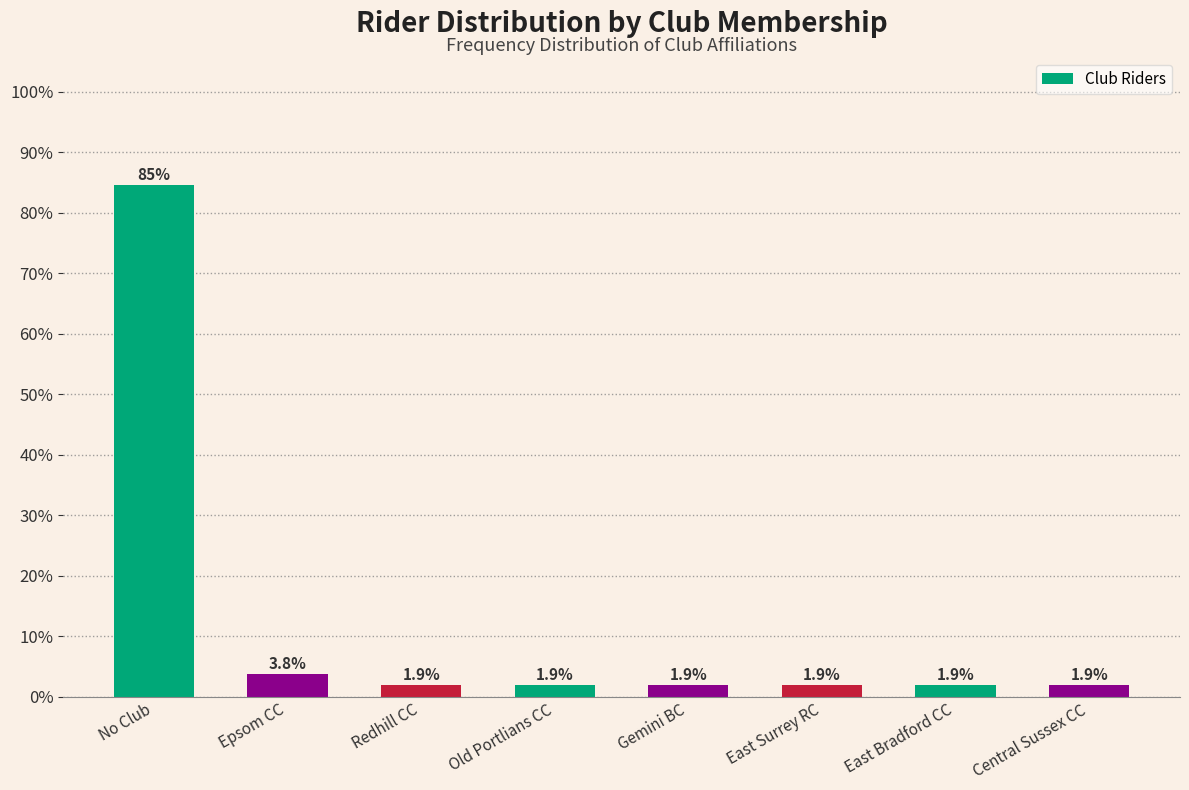

Reading left to right, extract all data points from this chart.

No Club=84.6	Epsom CC=3.8	Redhill CC=1.9	Old Portlians CC=1.9	Gemini BC=1.9	East Surrey RC=1.9	East Bradford CC=1.9	Central Sussex CC=1.9